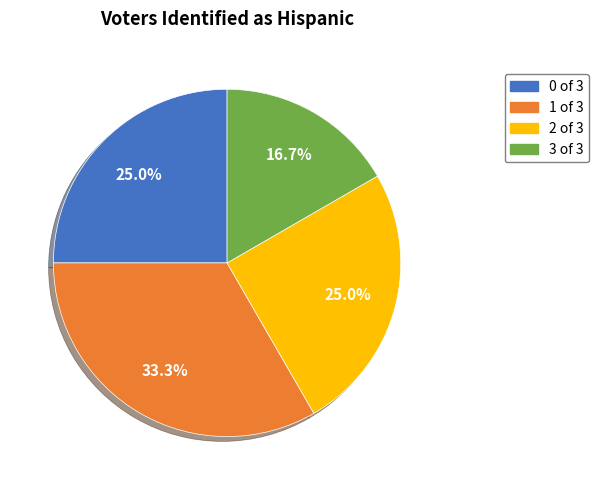

Count the number of slices in the pie.

4